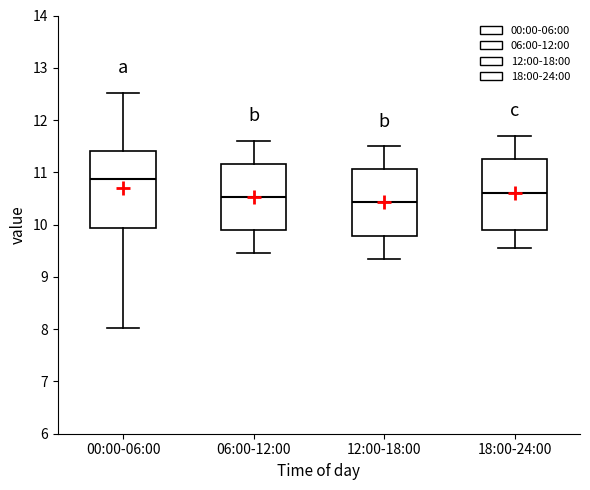

Comparing the boxes themselves (not the whiskers), which one is the tallest?

00:00-06:00